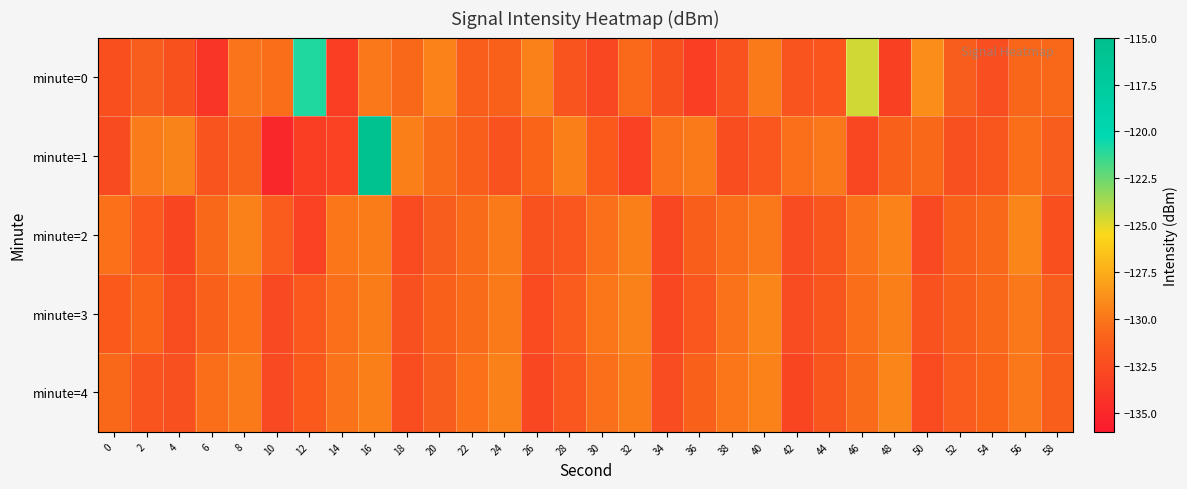

Reading left to right, list all the values displayed in this chart.

minute=0: 0=-132.3	2=-131.3	4=-132.1	6=-134.0	8=-130.1	10=-130.4	12=-120.9	14=-133.5	16=-129.9	18=-130.7	20=-129.4	22=-131.3	24=-131.1	26=-129.5	28=-132.0	30=-132.9	32=-130.6	34=-132.1	36=-133.4	38=-132.1	40=-129.8	42=-131.9	44=-131.9	46=-124.6	48=-133.3	50=-128.9	52=-131.3	54=-132.4	56=-130.8	58=-130.7
minute=1: 0=-132.6	2=-129.7	4=-129.4	6=-132.0	8=-131.0	10=-135.0	12=-133.4	14=-133.1	16=-115.7	18=-129.6	20=-130.5	22=-131.2	24=-132.1	26=-130.8	28=-129.6	30=-131.5	32=-133.2	34=-130.1	36=-129.8	38=-132.4	40=-131.7	42=-130.3	44=-129.9	46=-132.8	48=-131.1	50=-130.6	52=-132.2	54=-131.8	56=-130.4	58=-131.3
minute=2: 0=-130.2	2=-131.6	4=-132.9	6=-130.7	8=-129.5	10=-131.4	12=-133.1	14=-130.0	16=-129.7	18=-132.6	20=-131.3	22=-130.5	24=-129.8	26=-132.1	28=-131.7	30=-130.3	32=-129.6	34=-132.8	36=-131.2	38=-130.4	40=-129.9	42=-132.5	44=-131.8	46=-130.1	48=-129.4	50=-132.7	52=-131.1	54=-130.6	56=-129.3	58=-132.3
minute=3: 0=-131.5	2=-130.8	4=-132.4	6=-131.1	8=-130.2	10=-132.7	12=-131.6	14=-130.3	16=-129.7	18=-132.2	20=-131.0	22=-130.5	24=-129.8	26=-132.6	28=-131.4	30=-130.0	32=-129.5	34=-132.8	36=-131.7	38=-130.1	40=-129.3	42=-132.5	44=-131.8	46=-130.4	48=-129.6	50=-132.1	52=-131.2	54=-130.7	56=-129.9	58=-131.3
minute=4: 0=-130.6	2=-131.9	4=-132.2	6=-130.4	8=-129.8	10=-132.7	12=-131.5	14=-130.1	16=-129.6	18=-132.4	20=-131.3	22=-130.2	24=-129.5	26=-132.8	28=-131.7	30=-130.3	32=-129.7	34=-132.5	36=-131.1	38=-130.0	40=-129.4	42=-132.9	44=-131.8	46=-130.5	48=-129.3	50=-132.6	52=-131.4	54=-130.8	56=-129.9	58=-131.2